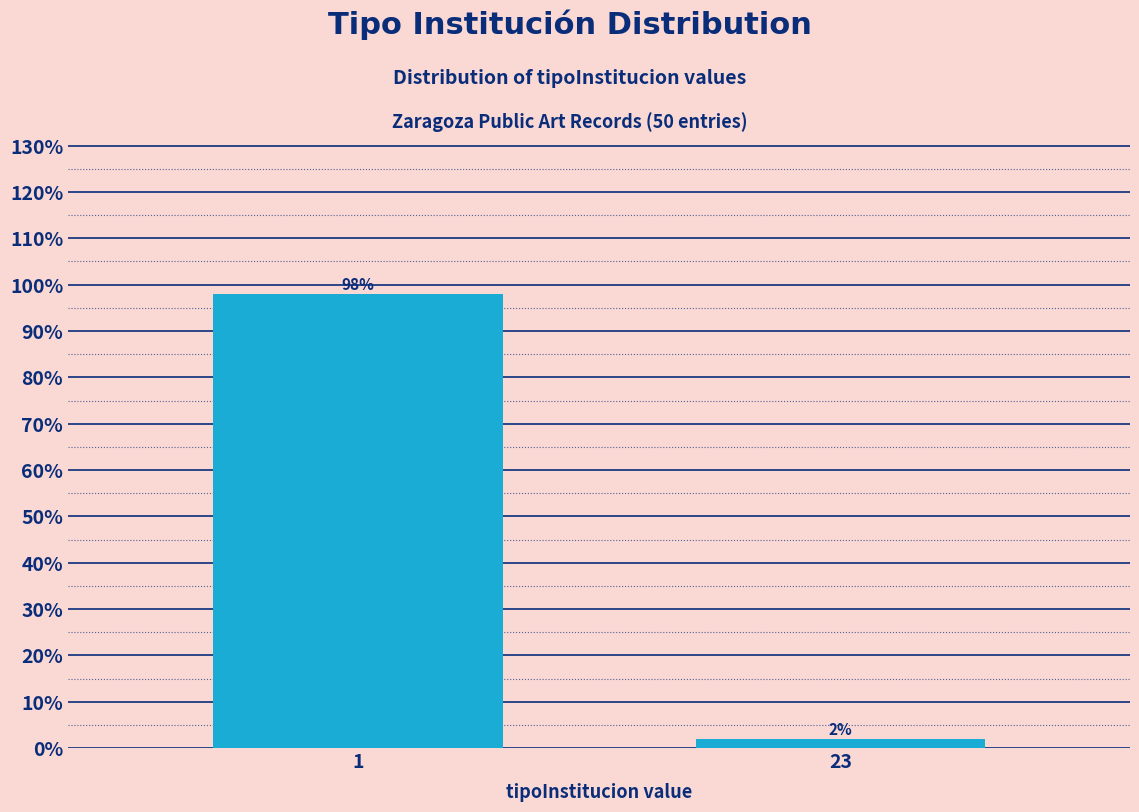

Reading left to right, what are all the values shown in this chart?

1=98	23=2